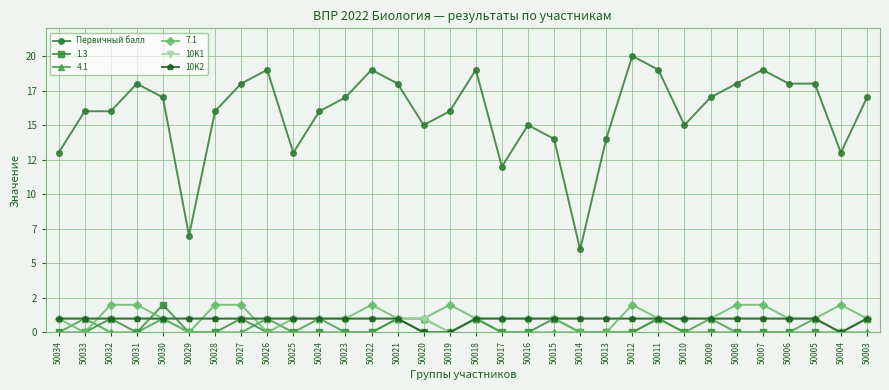

What are all the series names shown in the legend?

Первичный балл, 1.3, 4.1, 7.1, 10K1, 10K2